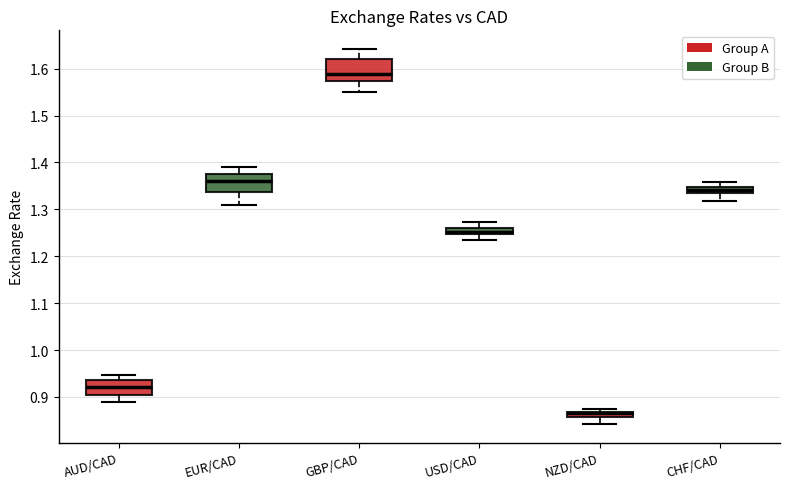

Where is the upper edge of the box for AUD/CAD on the y-axis? The values are not printed on the chart, so give them approximately, as read against the axis.

0.94